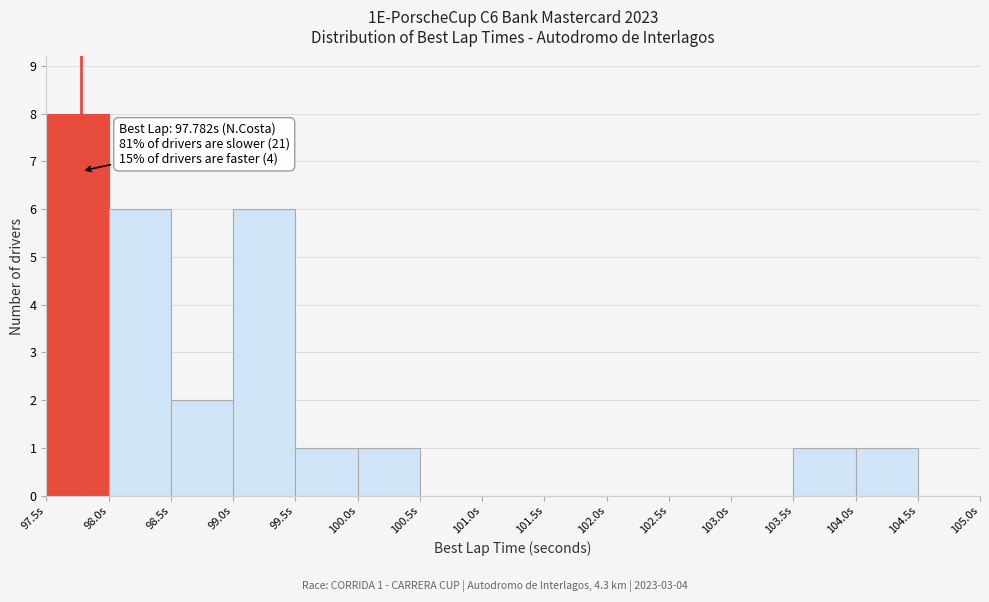

Over which range of the x-axis is the bar tallest?

97.5 to 98.0